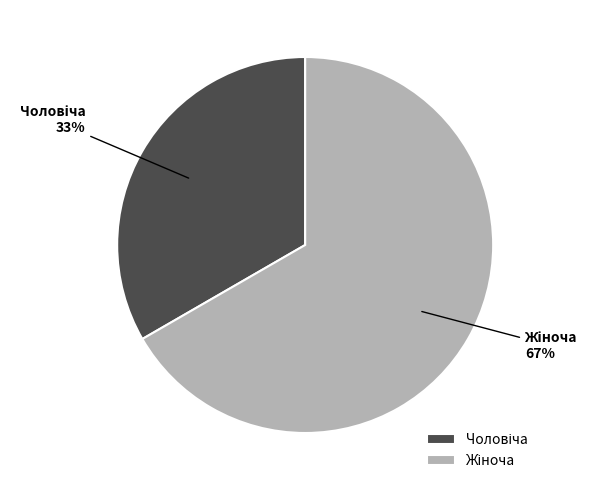

Does any single category account for the majority?

Yes